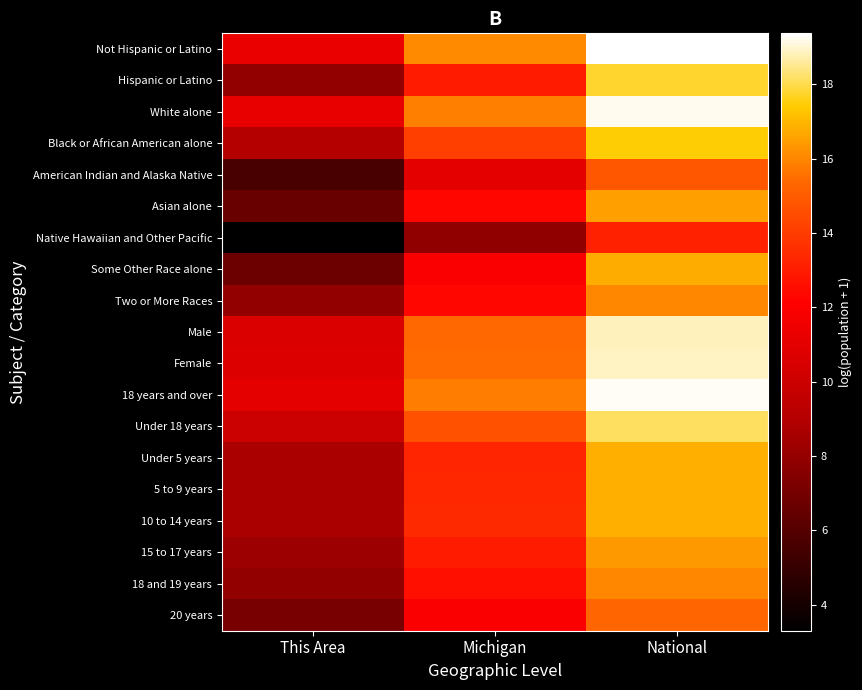

At National, list the series in order from largest to smallest.

Not Hispanic or Latino, 18 years and over, White alone, Female, Male, Under 18 years, Hispanic or Latino, Black or African American alone, 10 to 14 years, 5 to 9 years, Under 5 years, Some Other Race alone, Asian alone, 15 to 17 years, 18 and 19 years, Two or More Races, 20 years, American Indian and Alaska Native, Native Hawaiian and Other Pacific